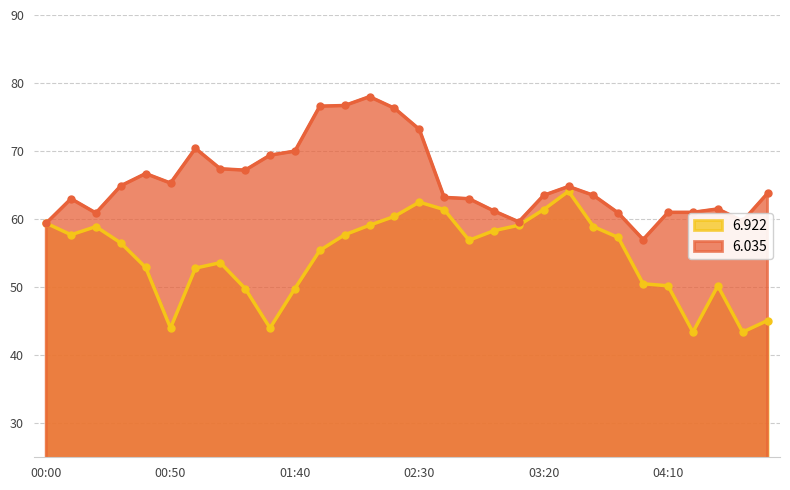

What is the lowest value of the 6.035 series?

57.0